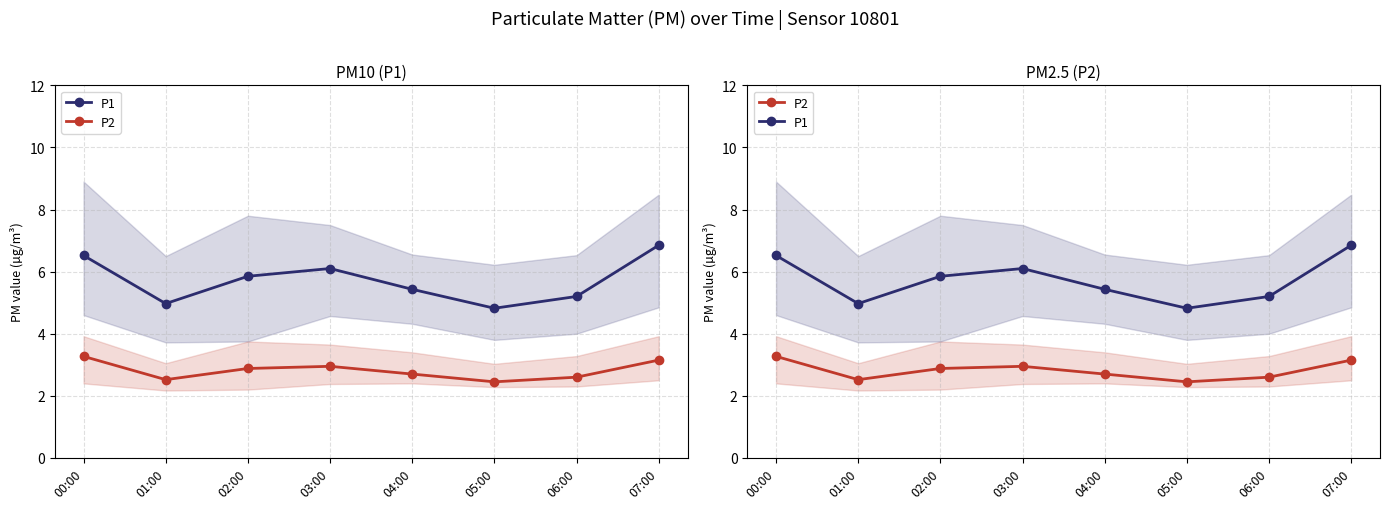

Which series has the widest spread of values?

P1